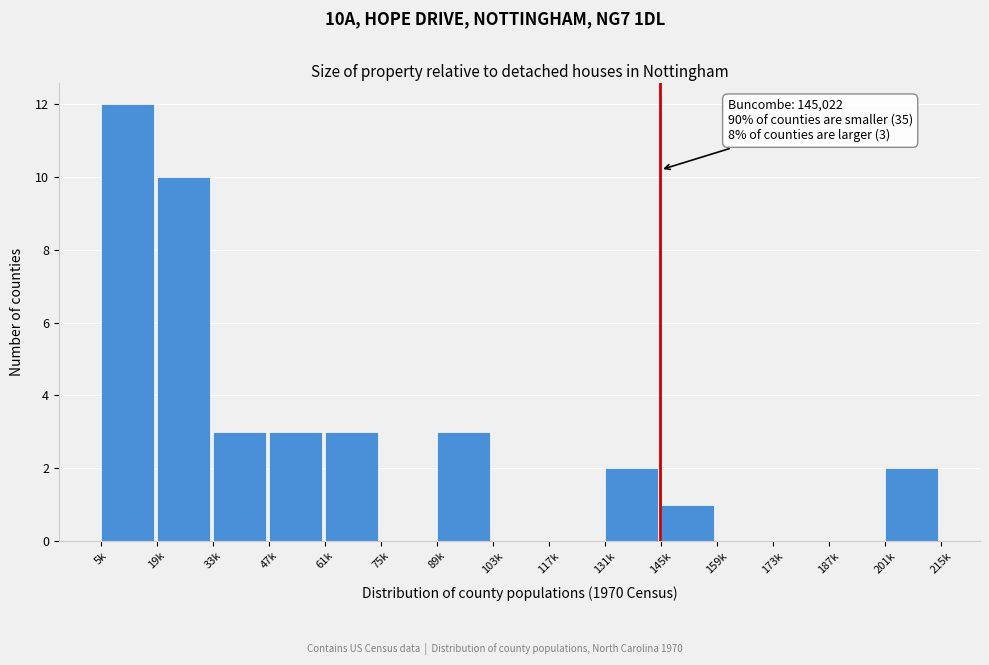

Reading left to right, transcribe all the data shown in this chart.

5k=12	19k=10	33k=3	47k=3	61k=3	75k=0	89k=3	103k=0	117k=0	131k=2	145k=1	159k=0	173k=0	187k=0	201k=2